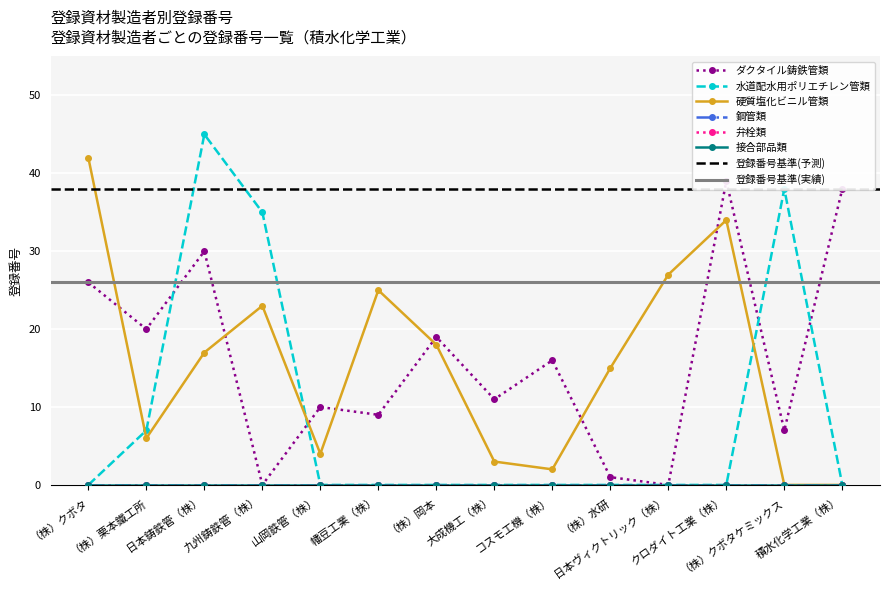

Does the chart display data point markers on the line(s)?

Yes